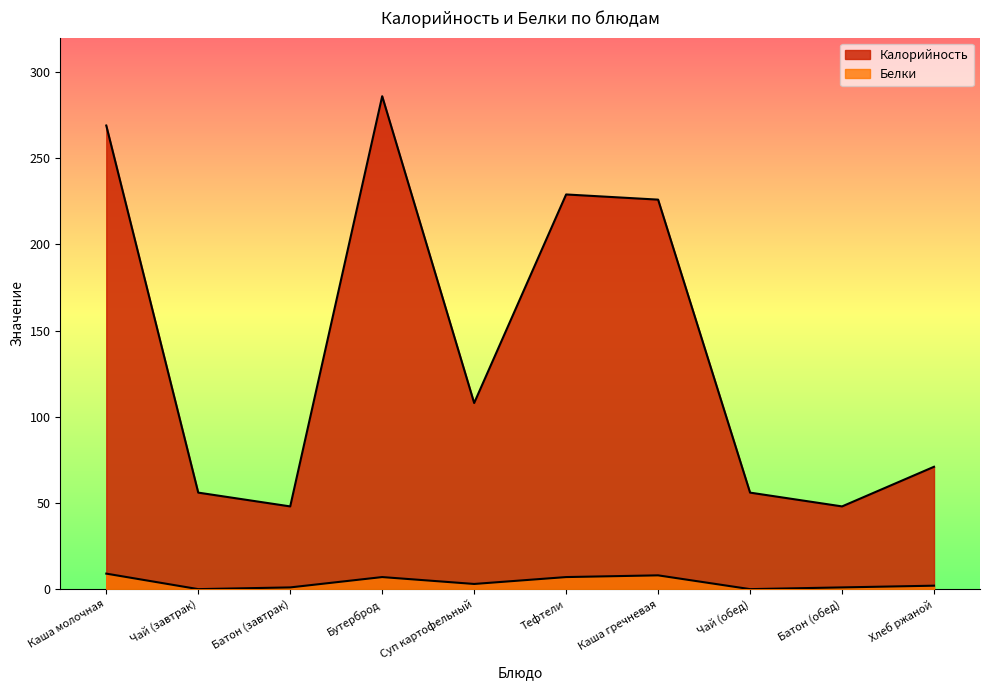

Reading left to right, what are all the values shown in this chart?

Калорийность: 269	56	48	286	108	229	226	56	48	71
Белки: 9	0	1	7	3	7	8	0	1	2